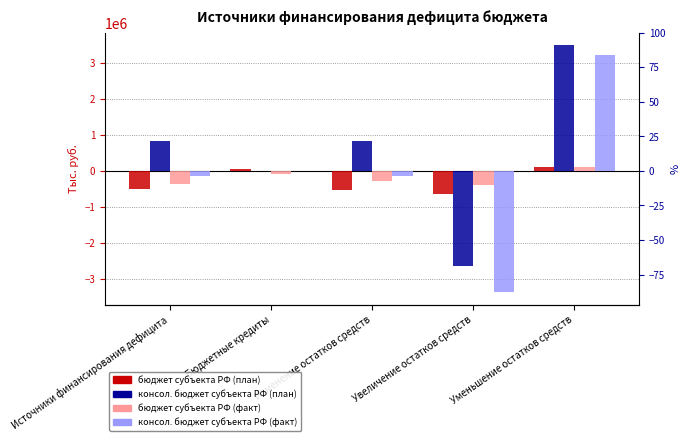

What is the sum of all консол. бюджет субъекта РФ (факт) values?

-437061.8